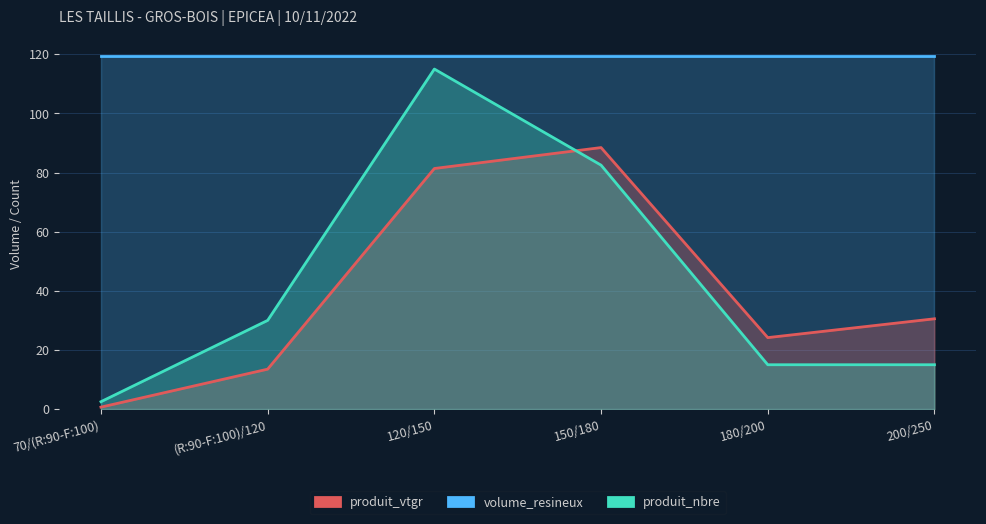

How many data points does each series have?

6